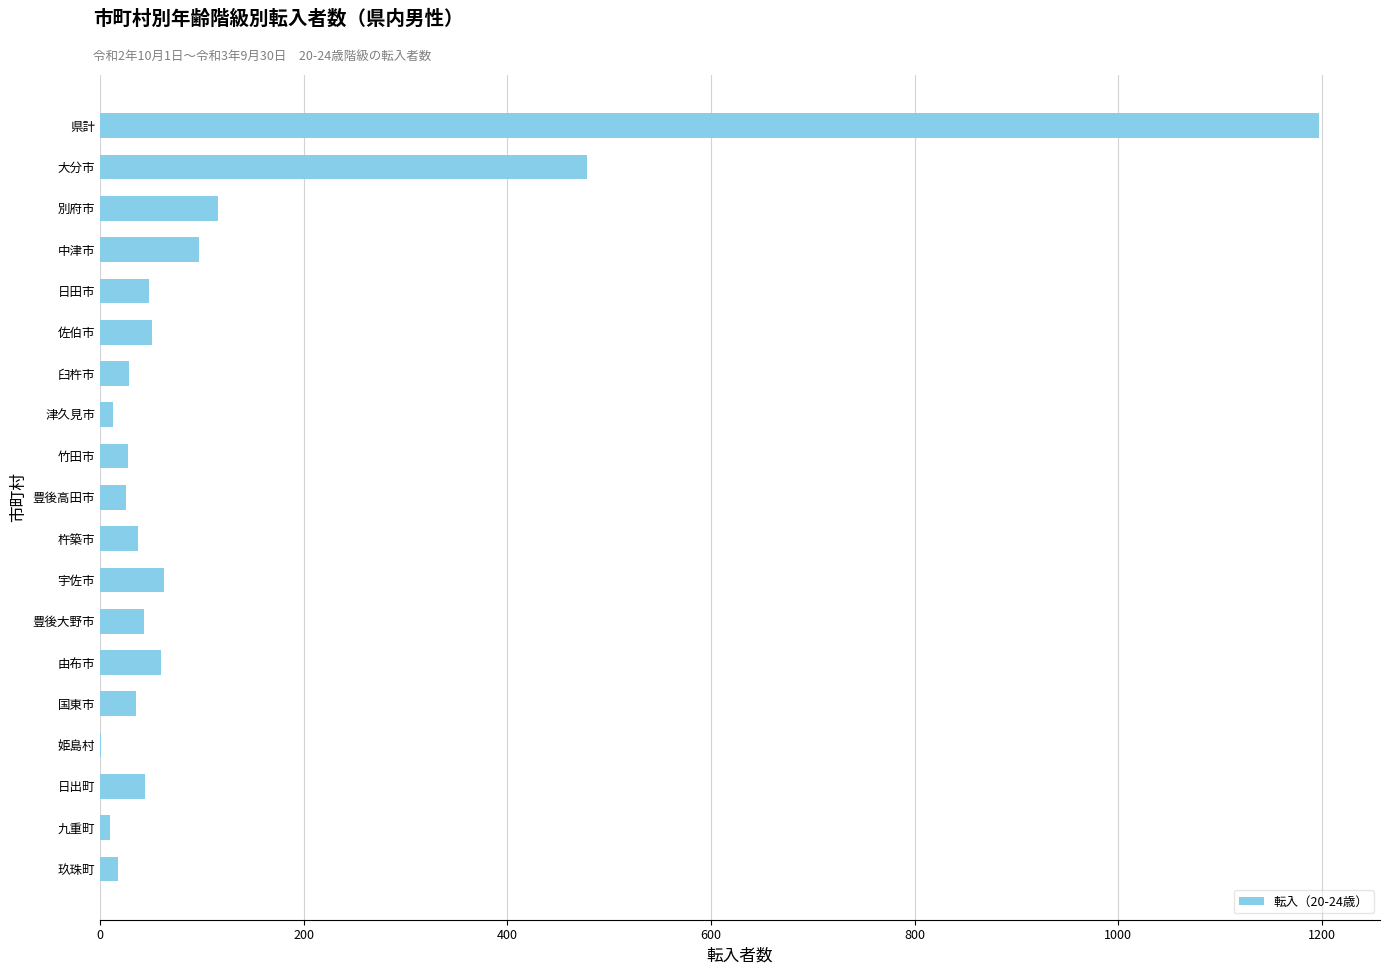

What is the sum of the values at 県計 and 竹田市?

1225